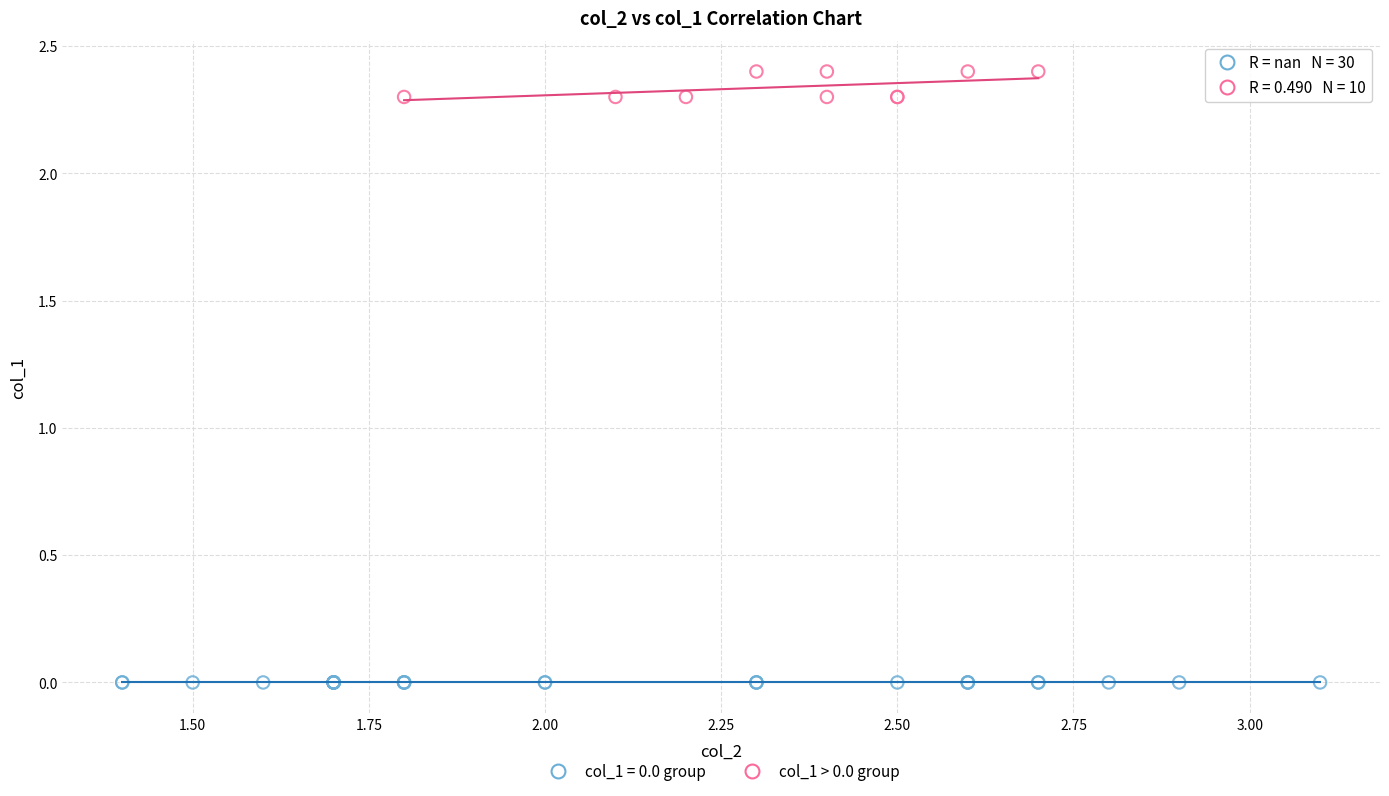

Which series contains the lowest Y value?

col_1 = 0.0 group